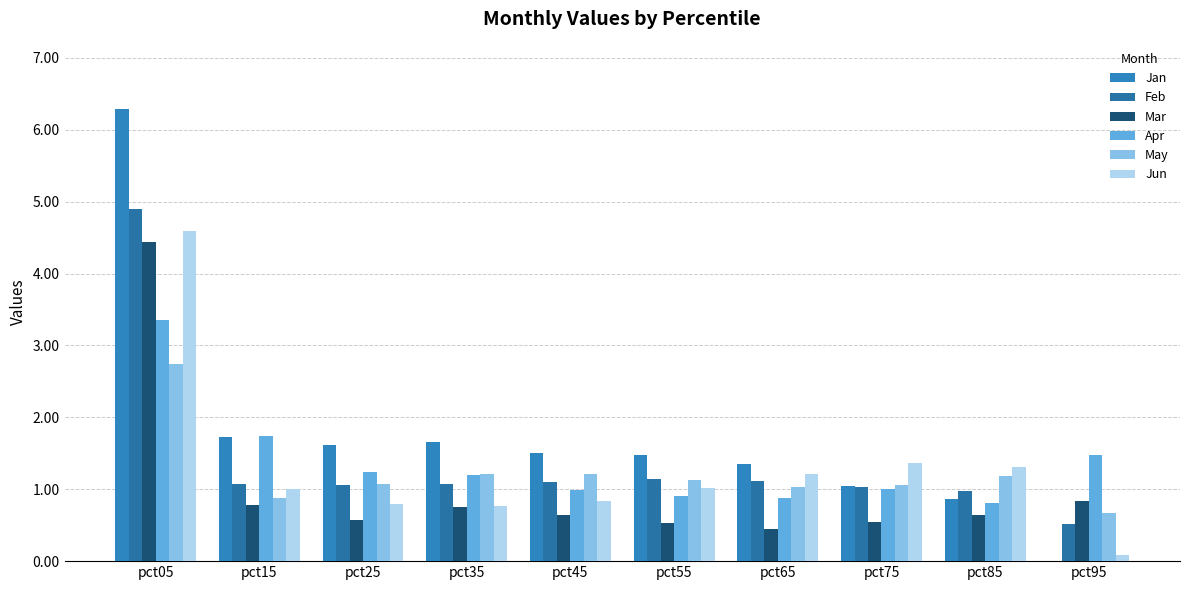

How many categories are shown in the chart?

10